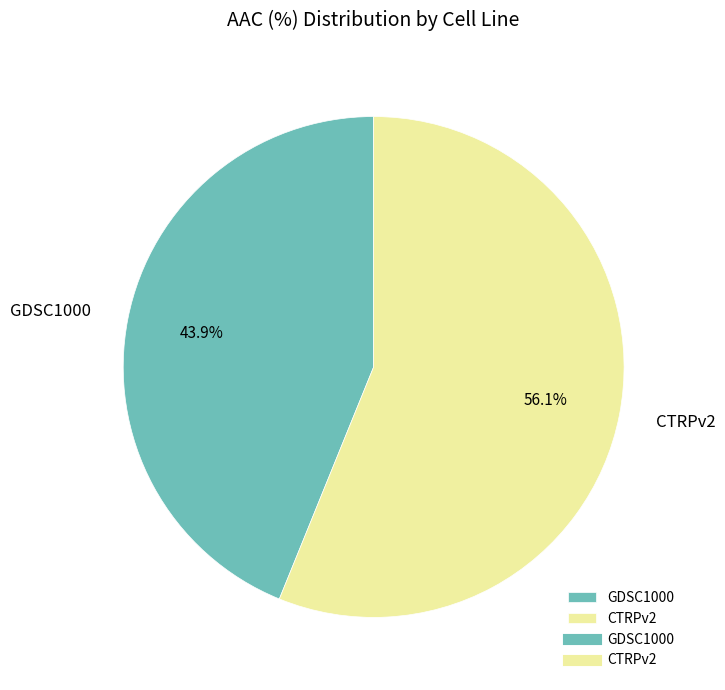

The GDSC1000 slice represents 44% of the pie. True or false?

True